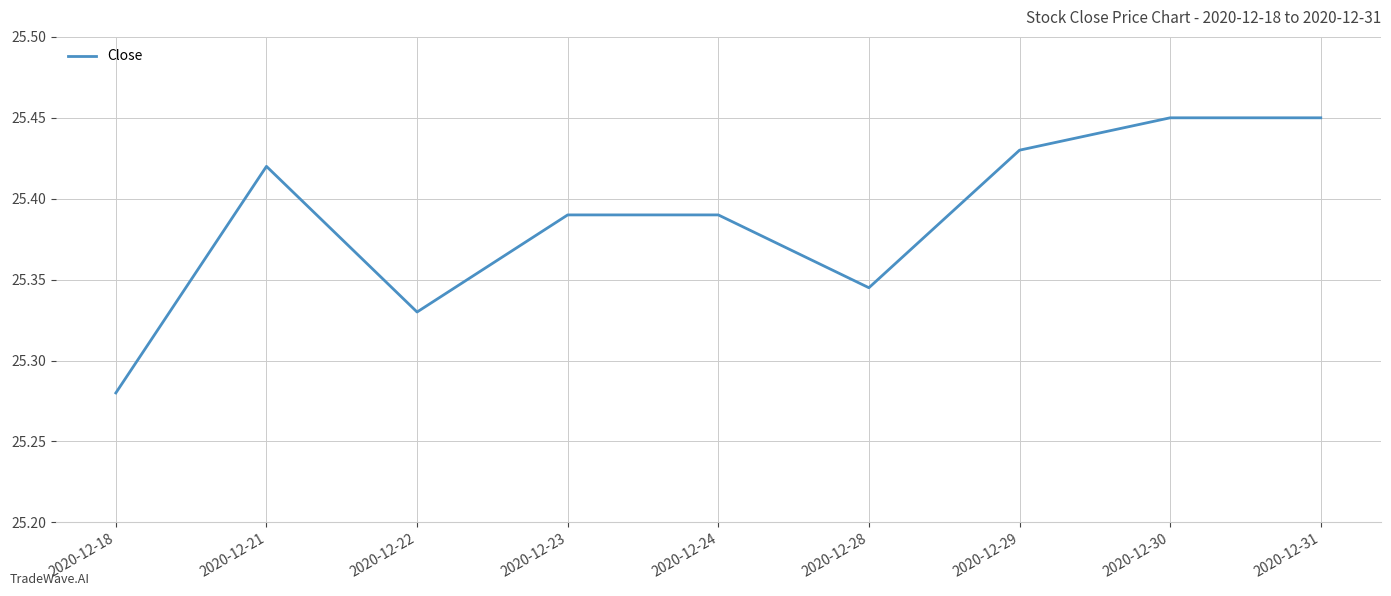

True or false: the data shows 9.0 at 2020-12-30.

False